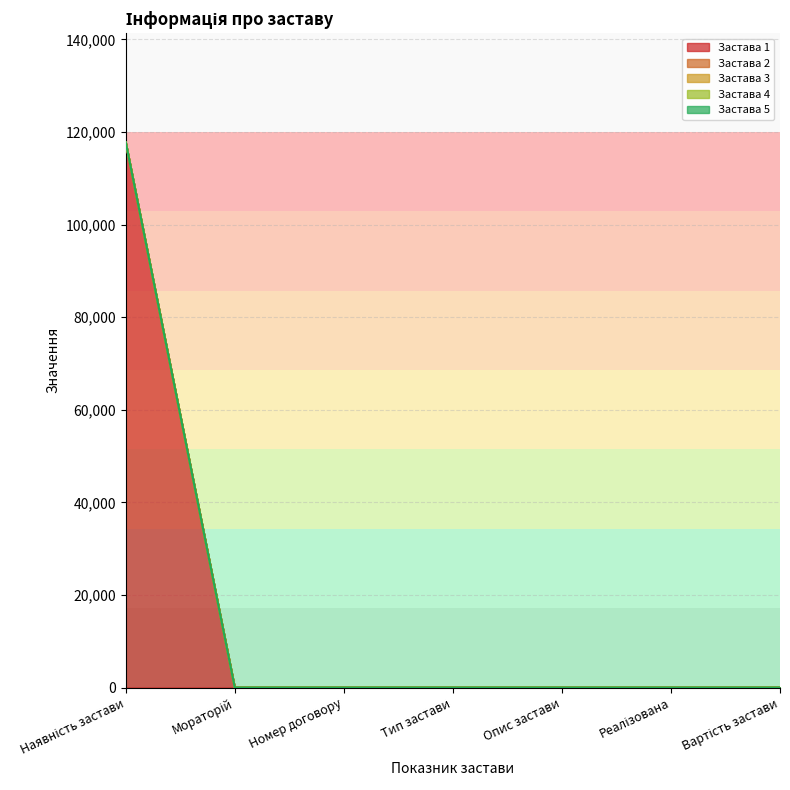

Reading left to right, transcribe all the data shown in this chart.

Застава 1: Наявність застави=117800	Мораторій=0	Номер договору=0	Тип застави=0	Опис застави=0	Реалізована=0	Вартість застави=0
Застава 2: Наявність застави=0	Мораторій=0	Номер договору=0	Тип застави=0	Опис застави=0	Реалізована=0	Вартість застави=0
Застава 3: Наявність застави=0	Мораторій=0	Номер договору=0	Тип застави=0	Опис застави=0	Реалізована=0	Вартість застави=0
Застава 4: Наявність застави=0	Мораторій=0	Номер договору=0	Тип застави=0	Опис застави=0	Реалізована=0	Вартість застави=0
Застава 5: Наявність застави=0	Мораторій=0	Номер договору=0	Тип застави=0	Опис застави=0	Реалізована=0	Вартість застави=0